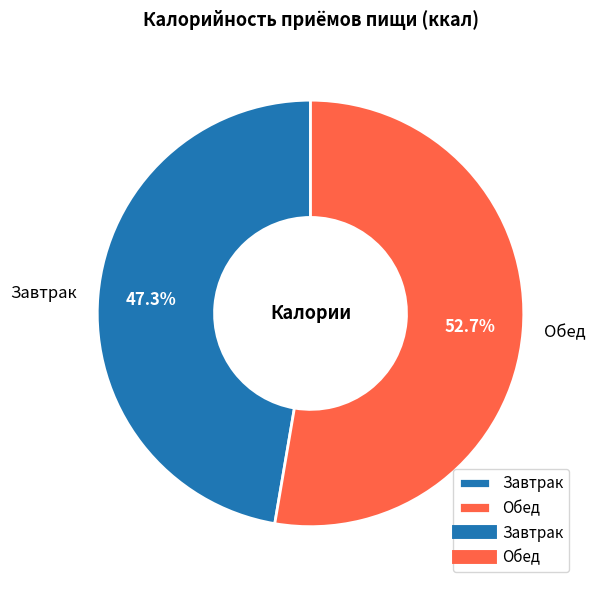

True or false: Завтрак accounts for 47% of the total.

True